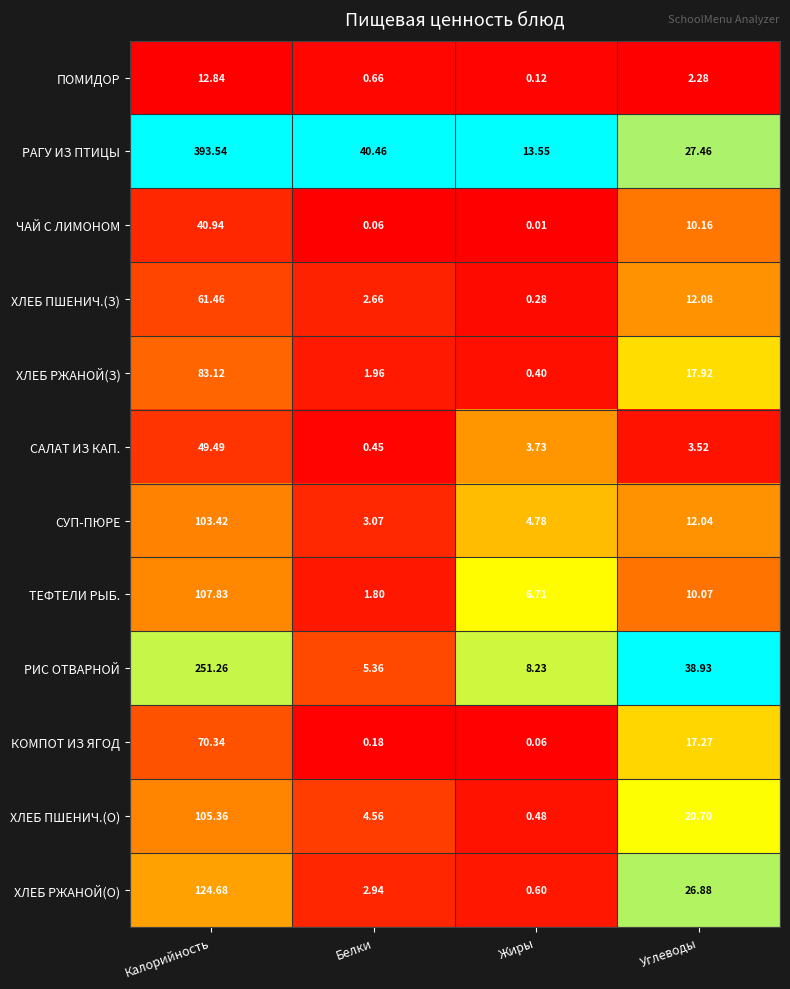

Which series has the largest range (max minus min)?

РАГУ ИЗ ПТИЦЫ